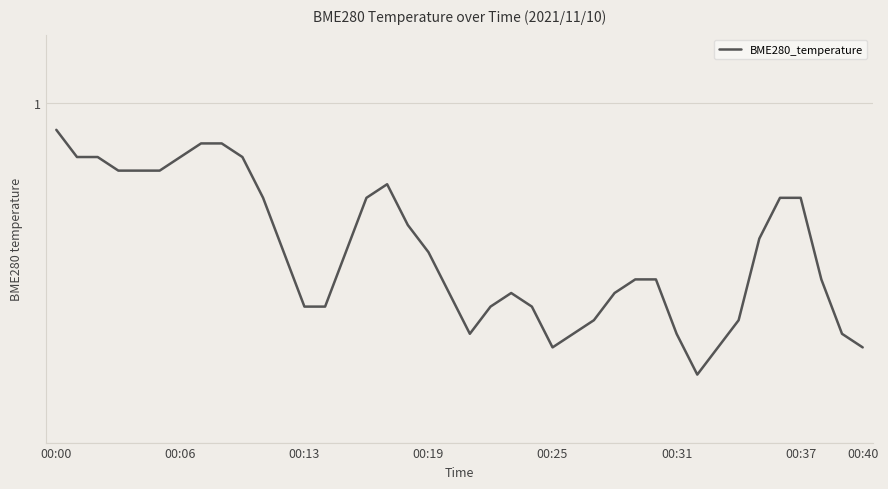

Does the chart have visible grid lines?

Yes